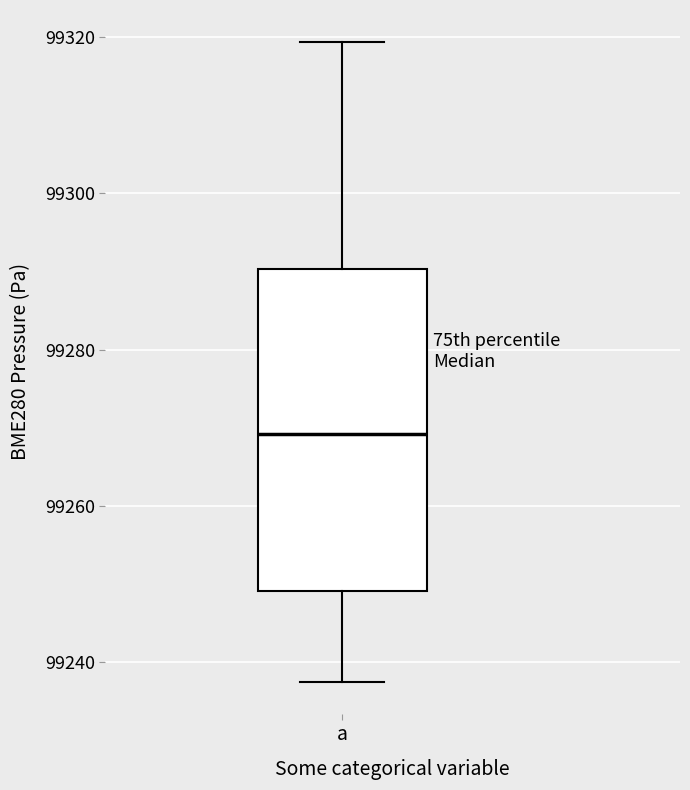

Transcribe this box plot: give where the median line is, the range the box spans, and where the two whiskers end, as read against the y-axis. The values are not printed on the chart, so give them approximately, as read against the axis.

median 99270, box 99250 to 99290, whiskers 99238 to 99320